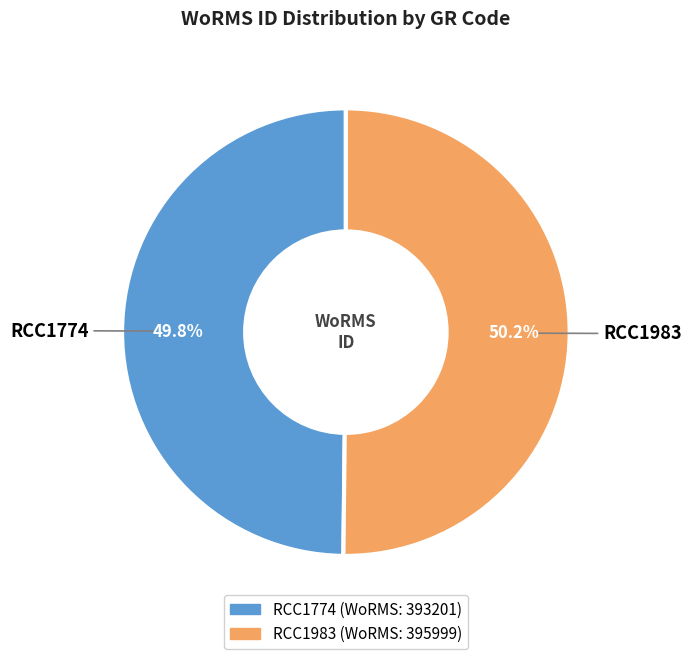

How many slices are in this pie chart?

2